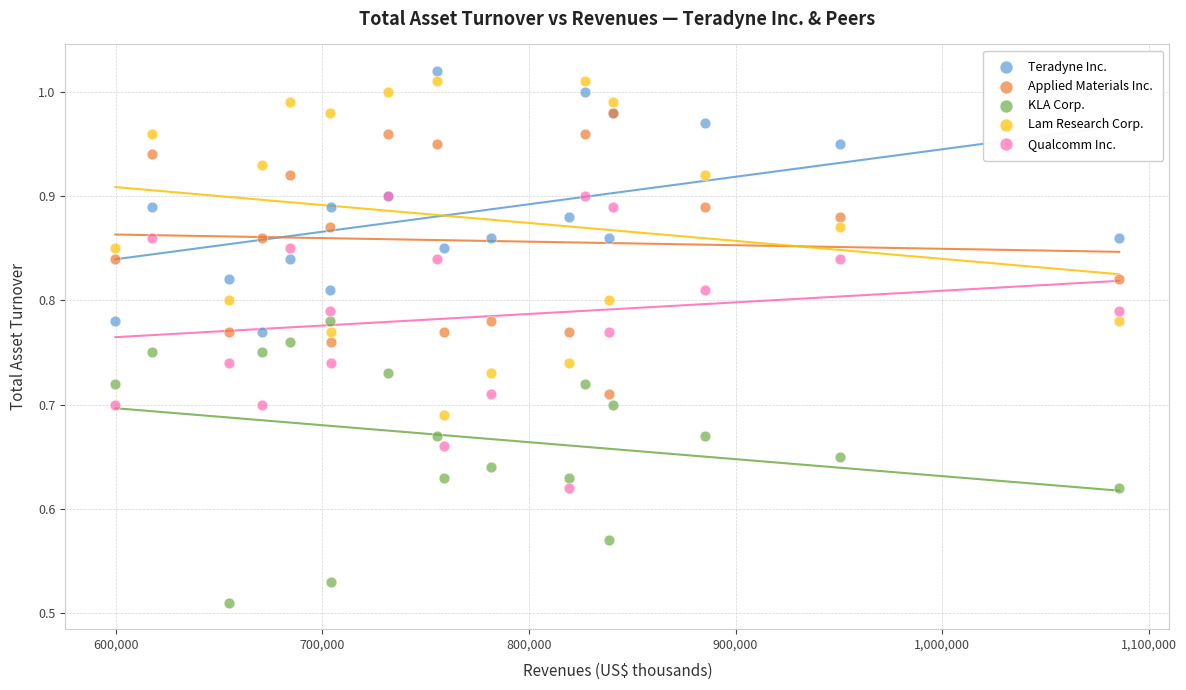

Which series has the largest Y range (max minus min)?

Lam Research Corp.